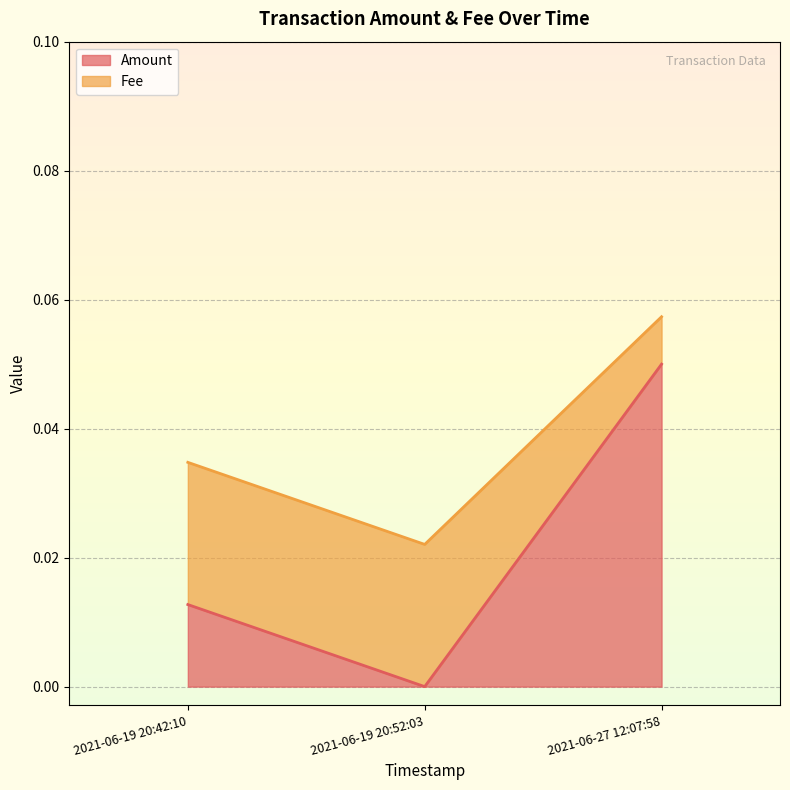

What is the label of the 2nd point from the right?

2021-06-19 20:52:03